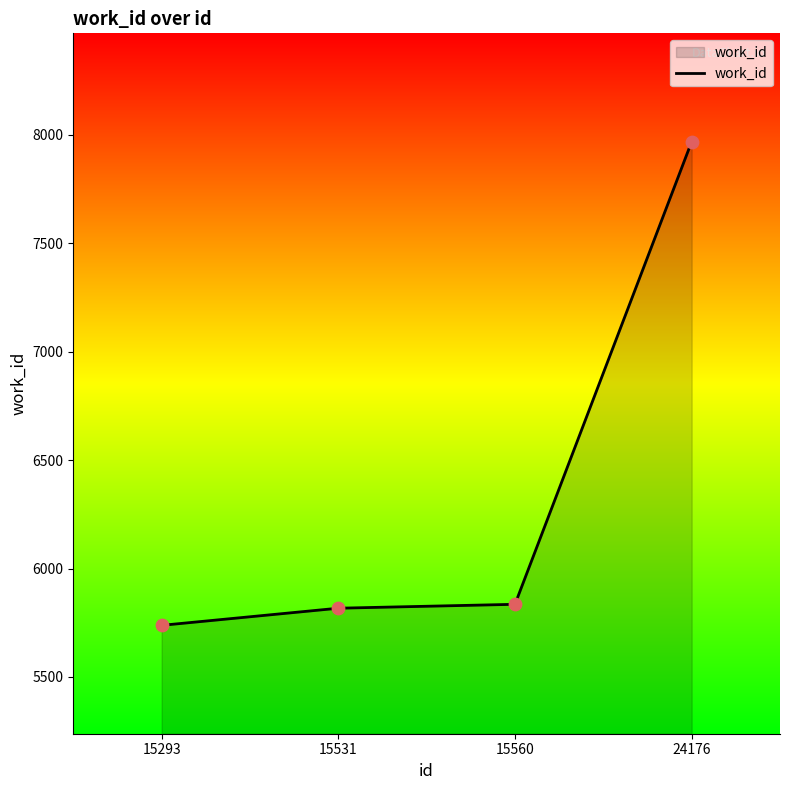

Which has a higher value, 15293 or 15531?

15531